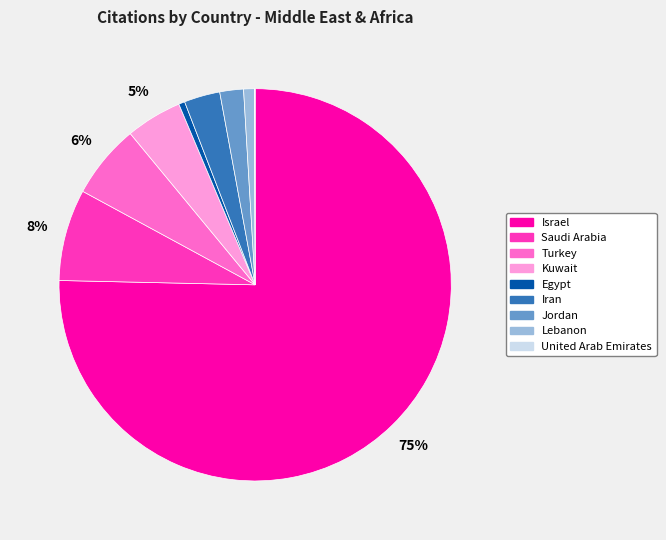

Which category accounts for the majority?

Israel